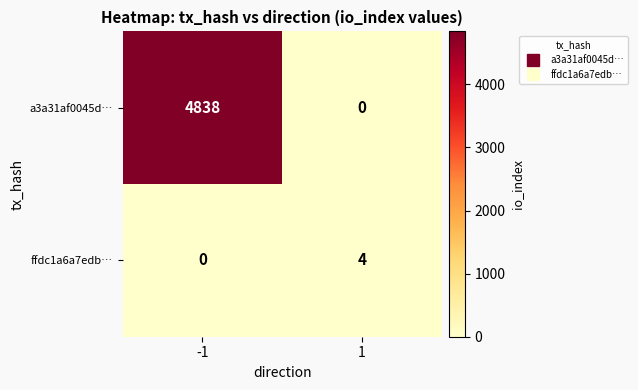

At -1, list the series in order from largest to smallest.

a3a31af0045d…, ffdc1a6a7edb…